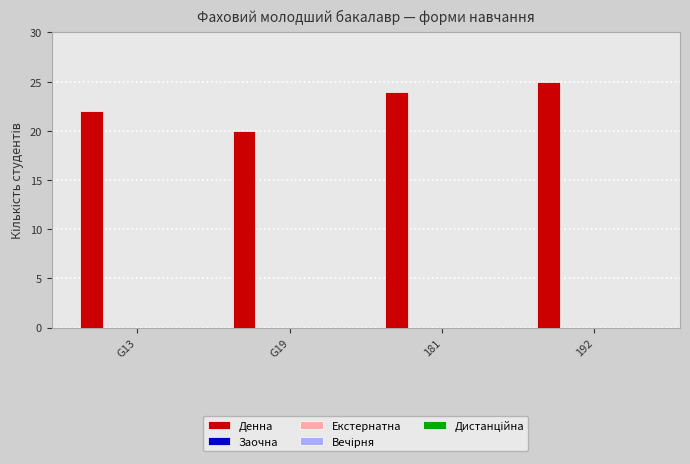

What is the maximum value shown in the chart?

25